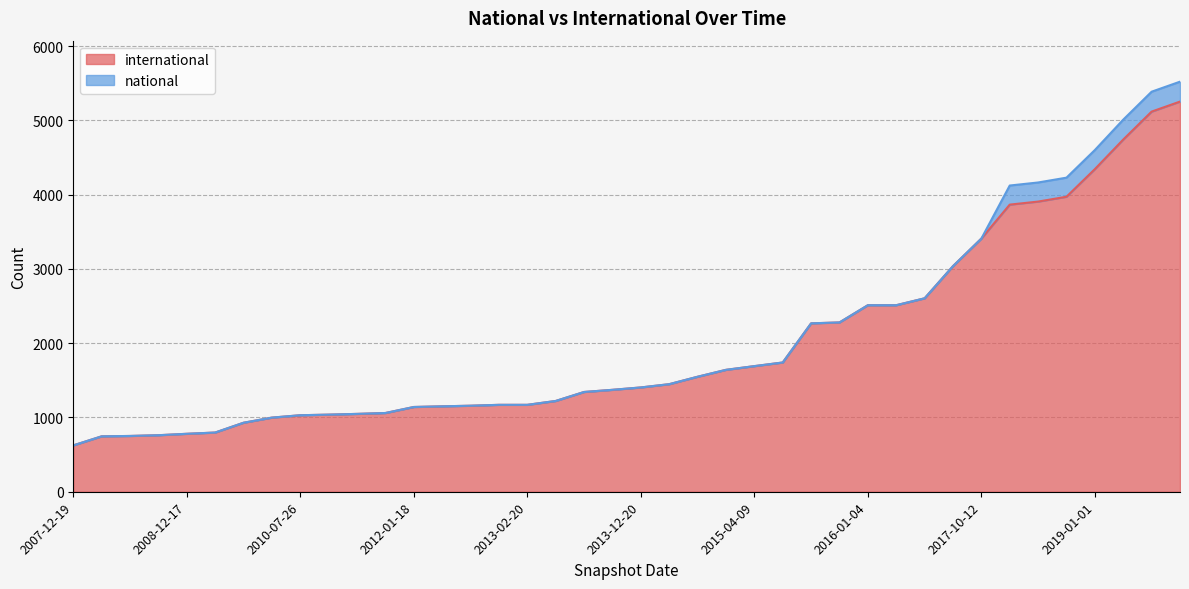

How many lines are shown in the chart?

2